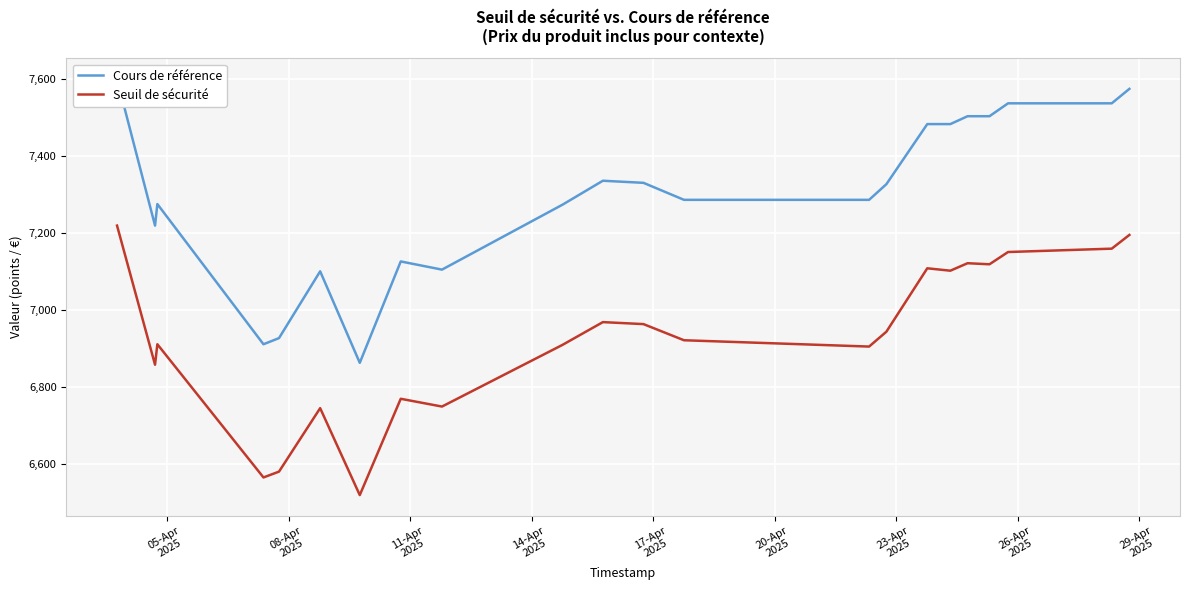

Which series has the largest range (max minus min)?

Cours de référence